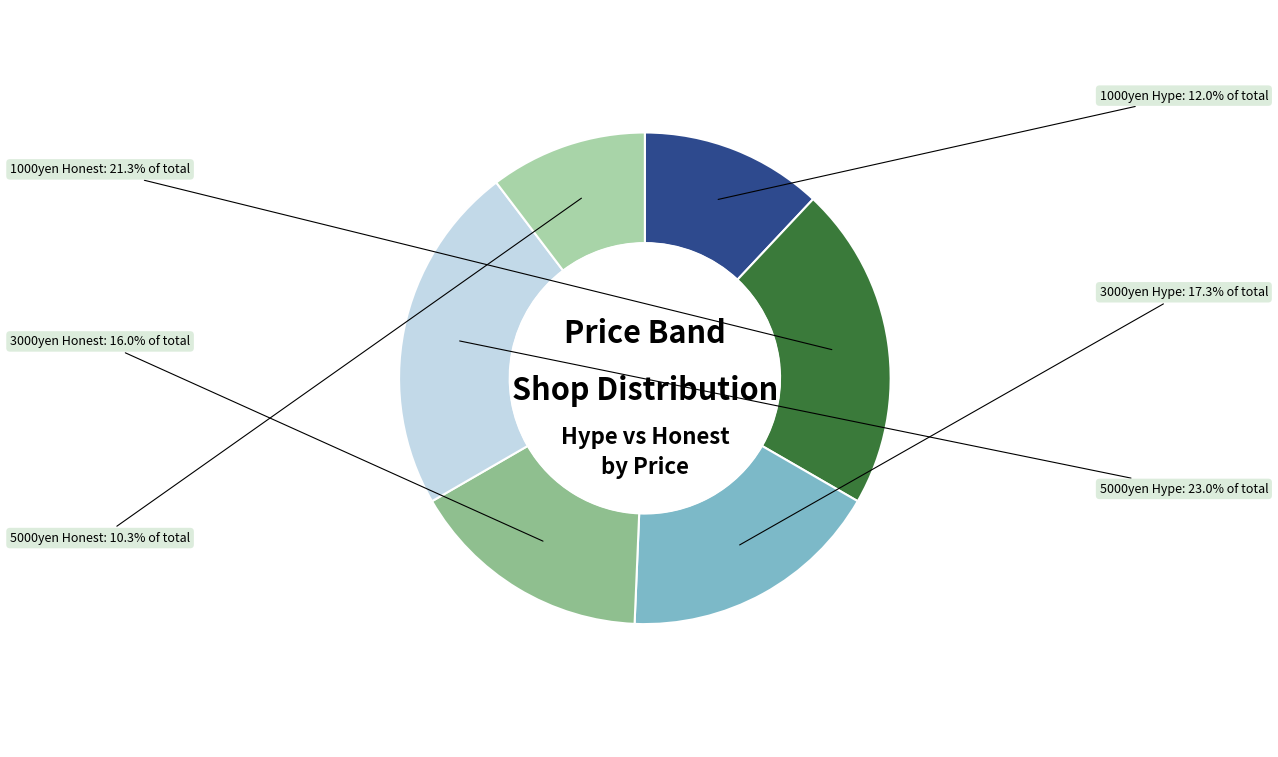

Is there any slice that represents more than half of the pie?

No